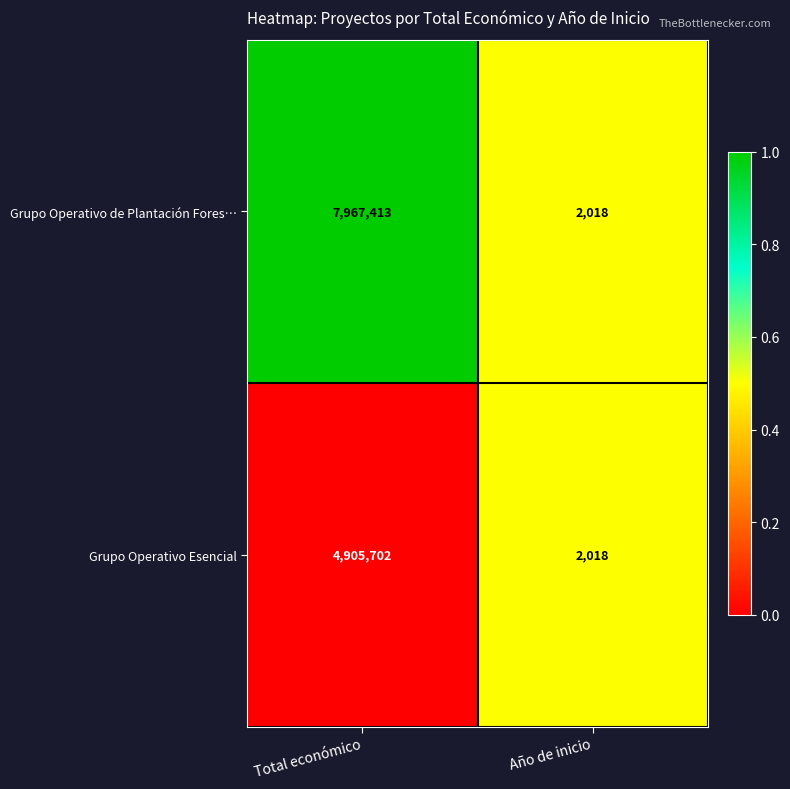

What is the difference between the Grupo Operativo de Plantación Fores… values at Año de inicio and Total económico?

7965395